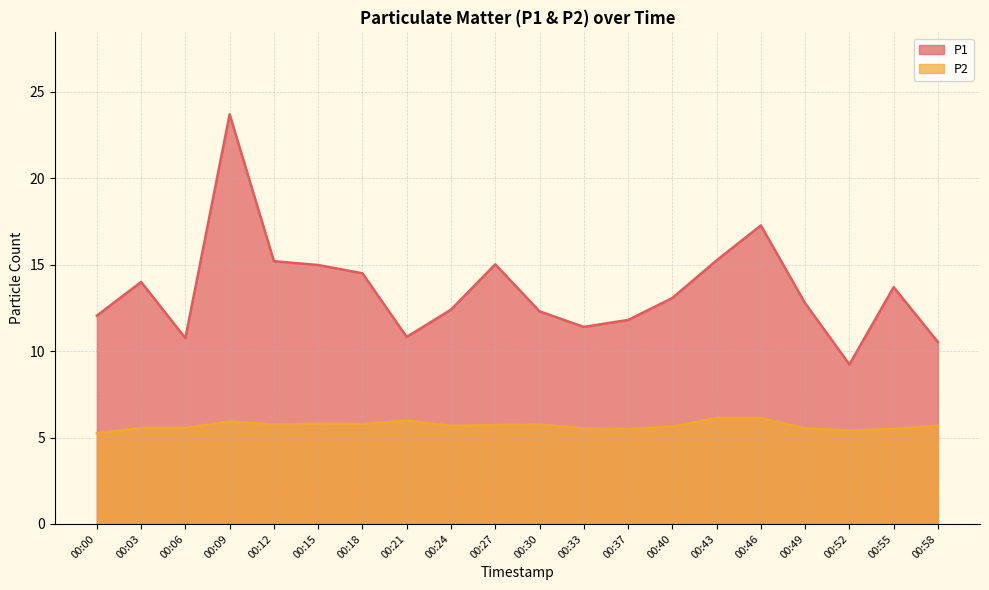

Which series has the widest spread of values?

P1